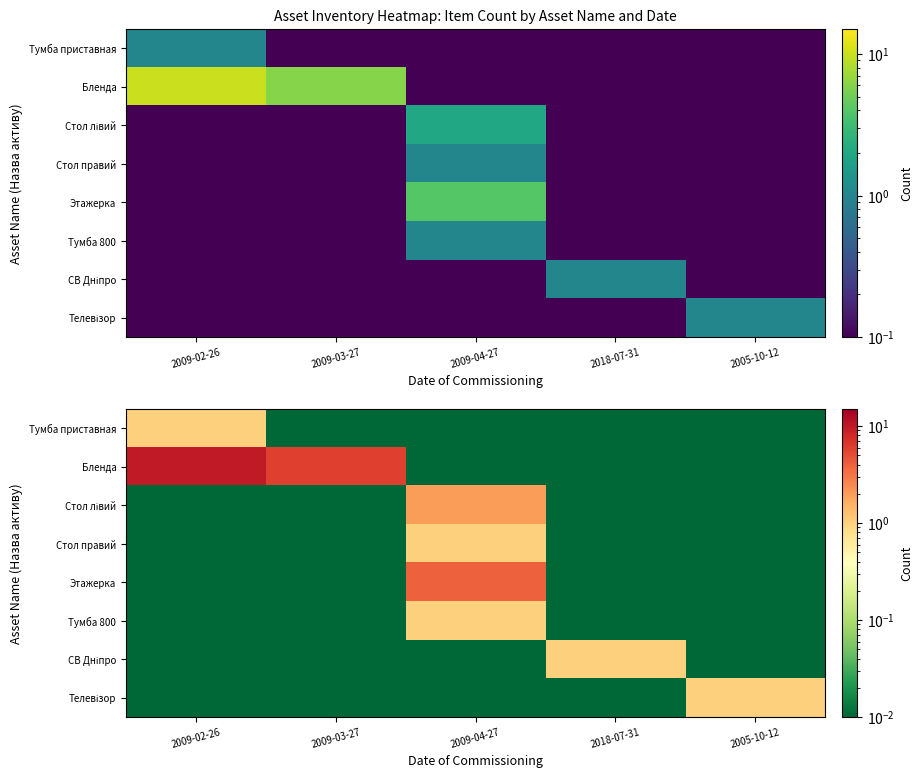

At 2009-04-27, list the series in order from largest to smallest.

Этажерка, Стол лівий, Стол правий, Тумба 800, Тумба приставная, Бленда, СВ Дніпро, Телевізор